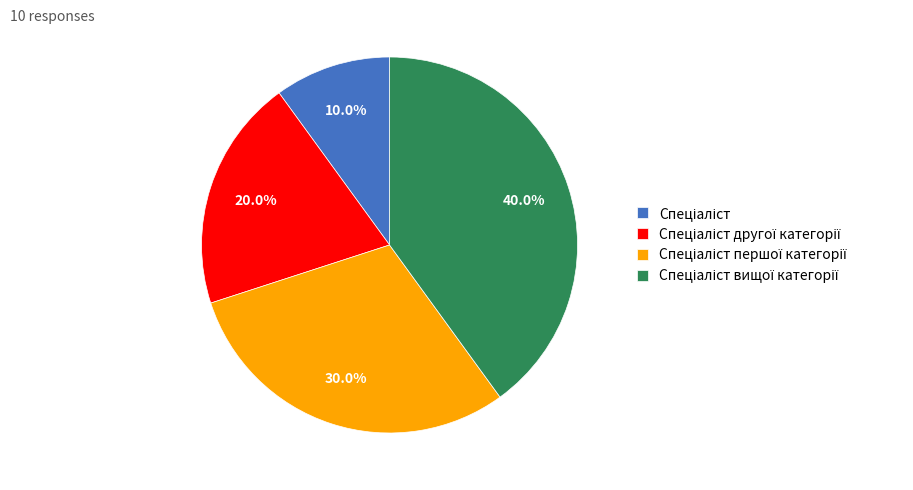

Does any single category account for the majority?

No